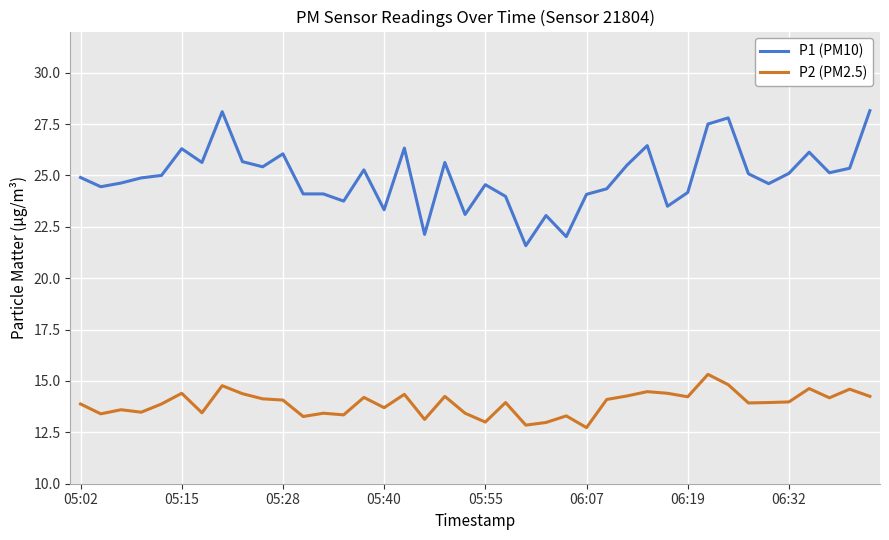

What is the minimum value for P2 (PM2.5)?

12.7